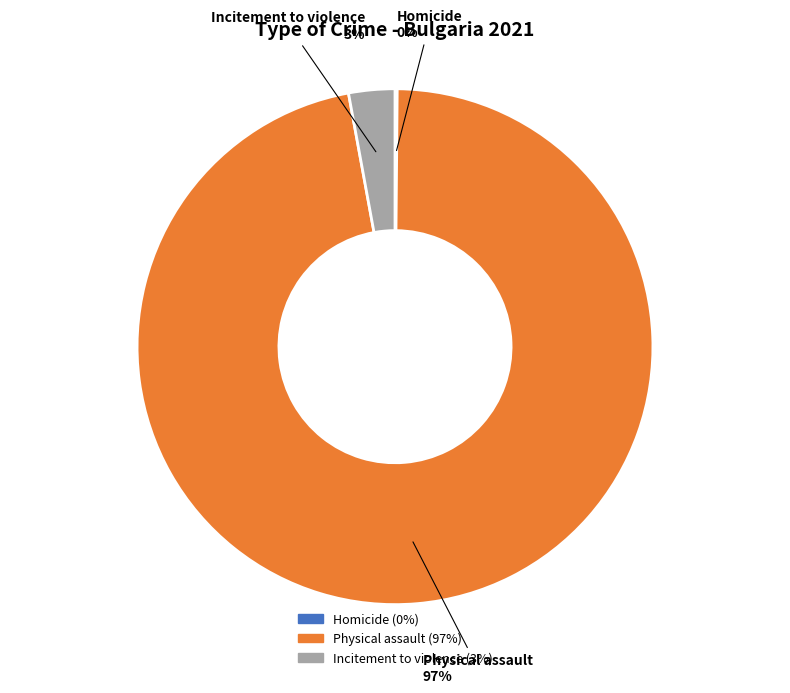

True or false: Physical assault accounts for 97% of the total.

True